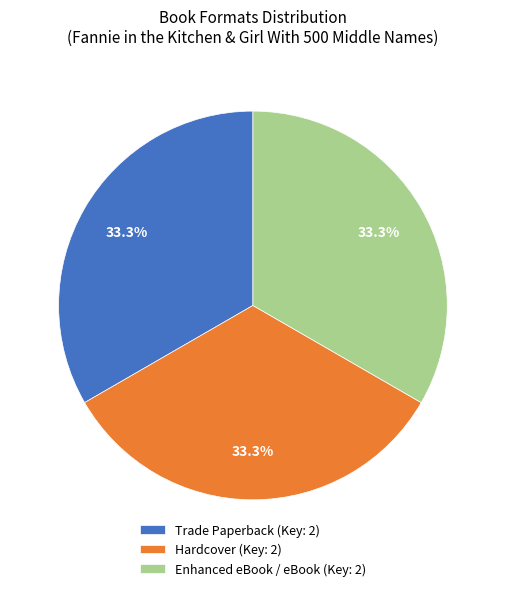

Count the number of slices in the pie.

3